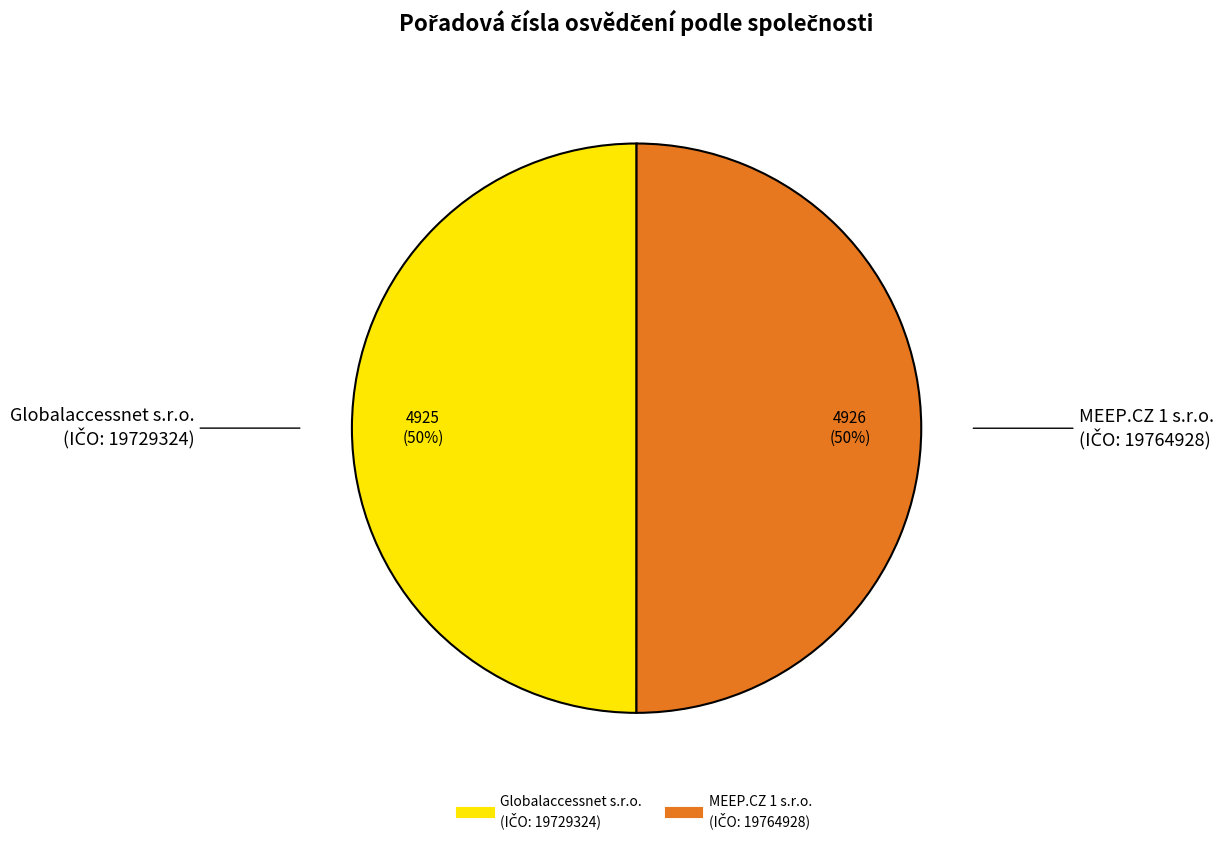

To the nearest percent, what is the average slice percentage?

50%